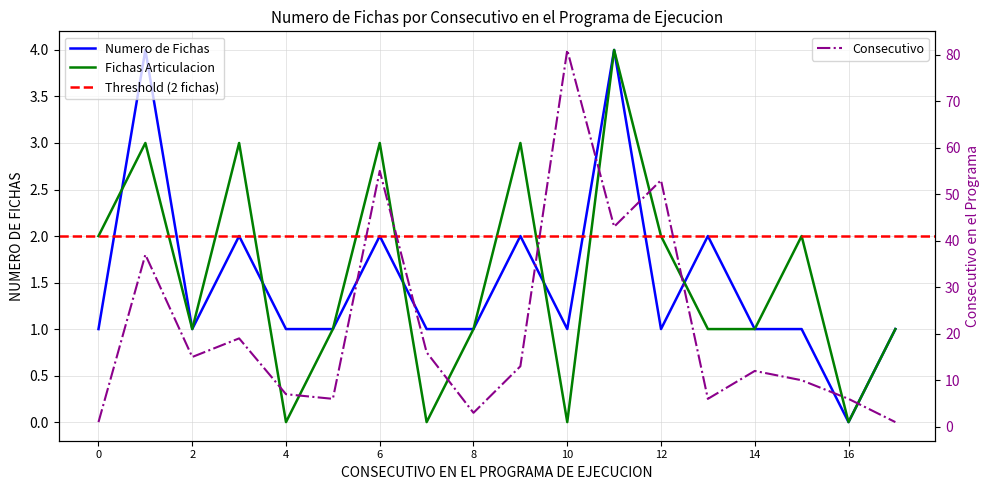

What is the maximum value for Consecutivo?

81